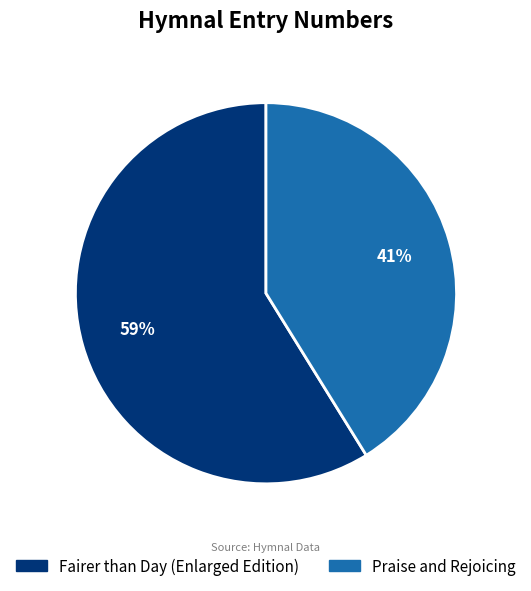

How many segments does this pie chart have?

2